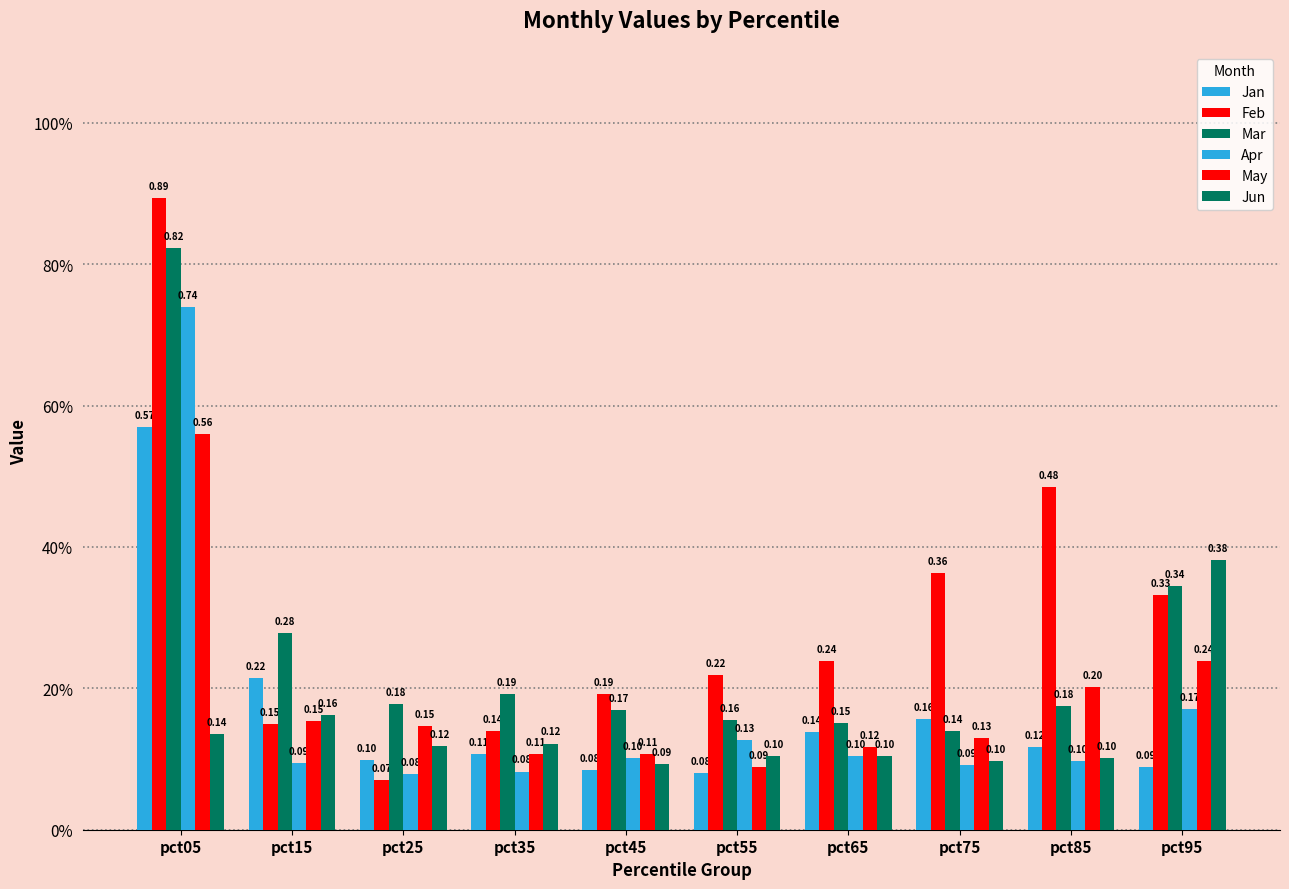

Which category has the highest value in the Jan series?

pct05